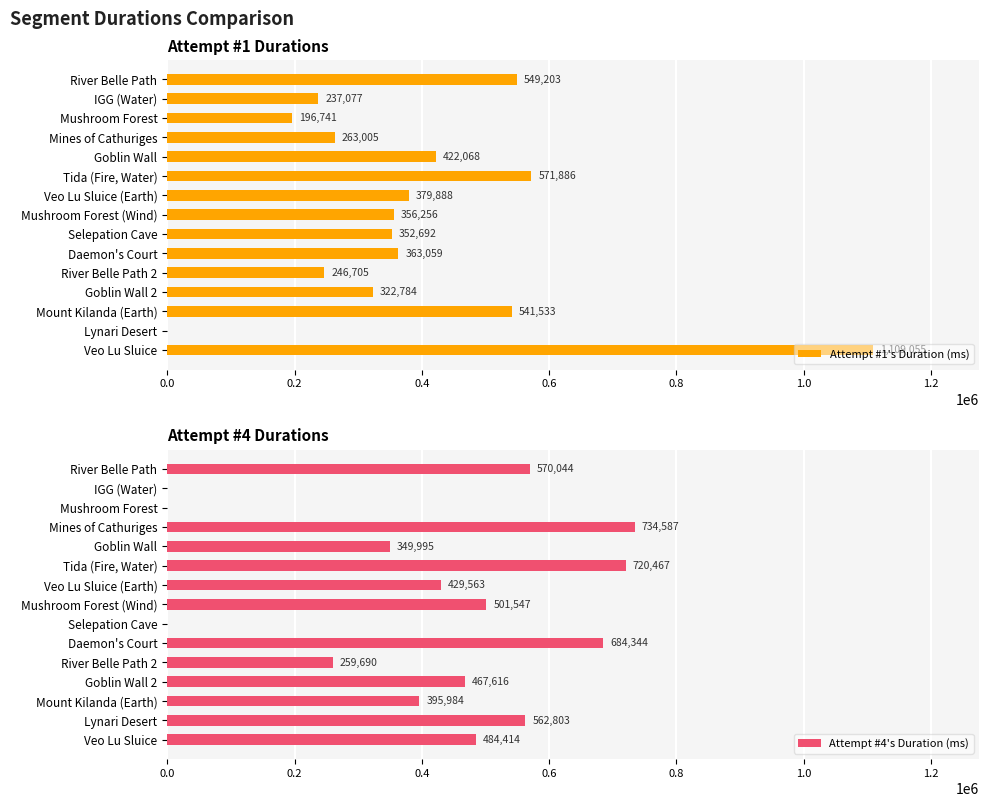

At which label does Attempt #1's Duration (ms) reach its peak?

Veo Lu Sluice